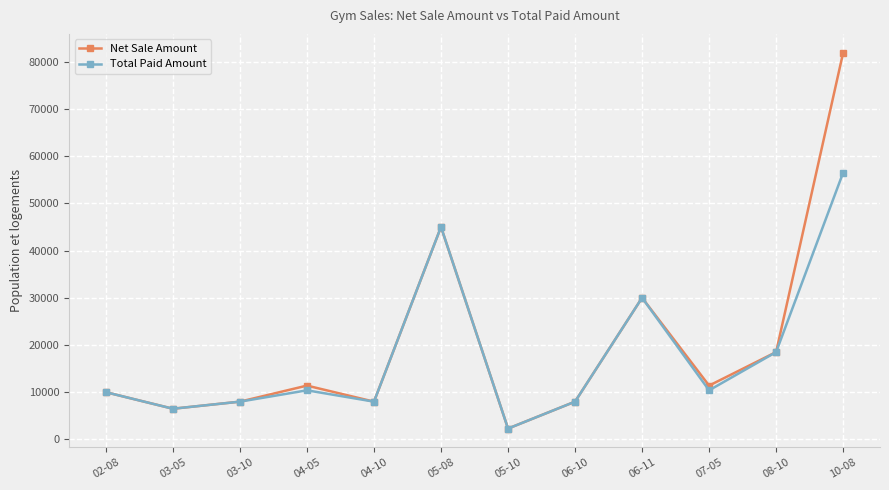

Where is the first local minimum for Net Sale Amount?

03-05